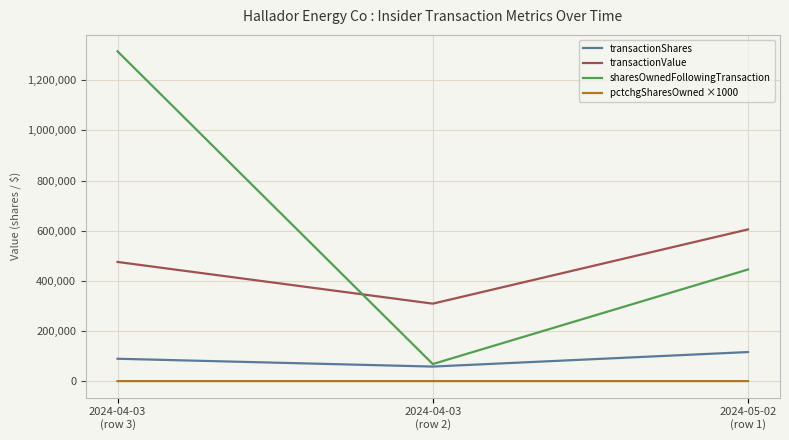

How many lines are shown in the chart?

4